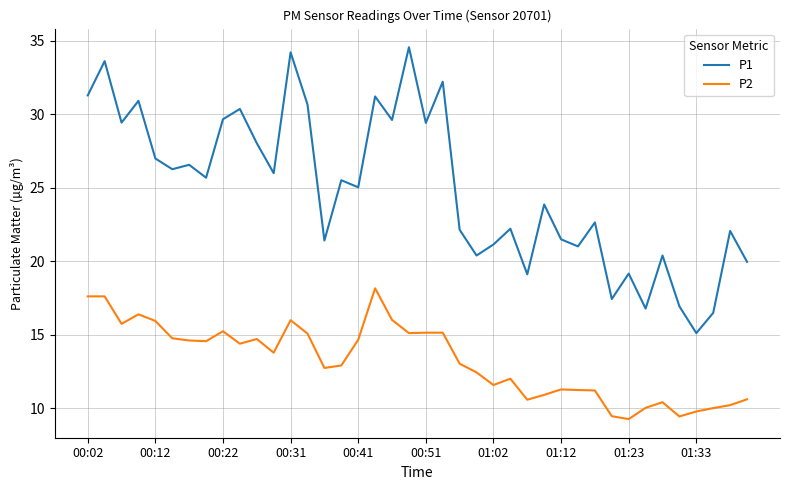

True or false: P2 and P1 cross at least once.

False